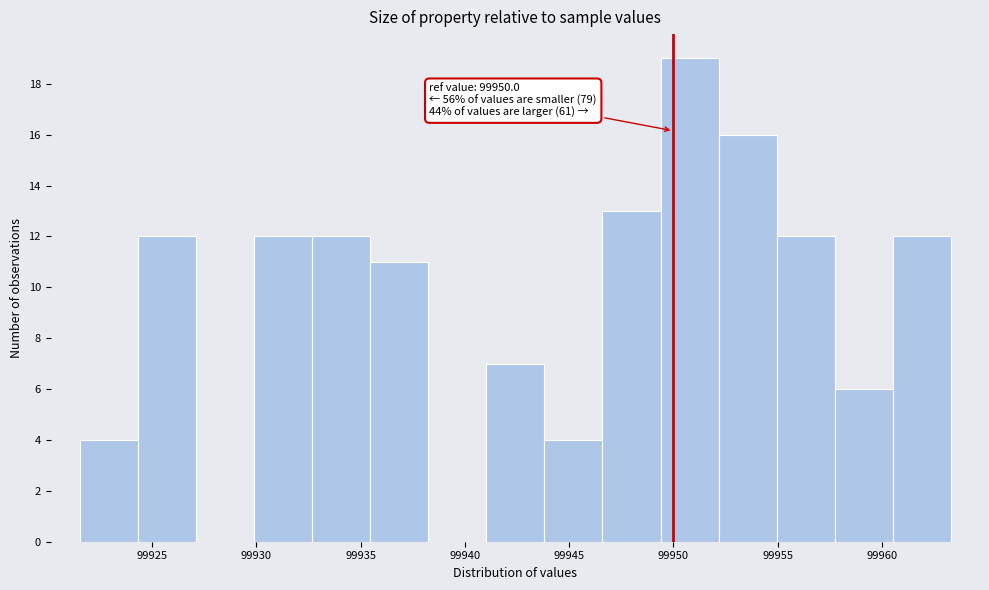

Which range on the x-axis has the tallest bar?

99949.5 to 99952.0